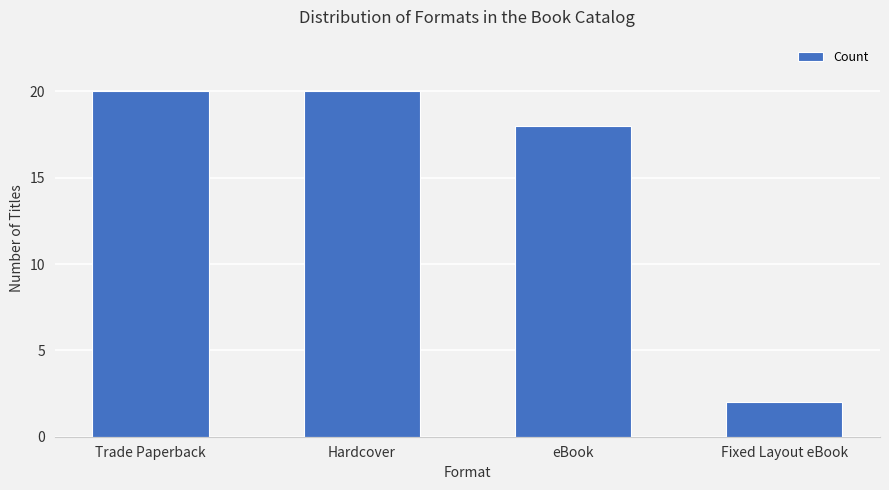

Does the chart contain any negative values?

No